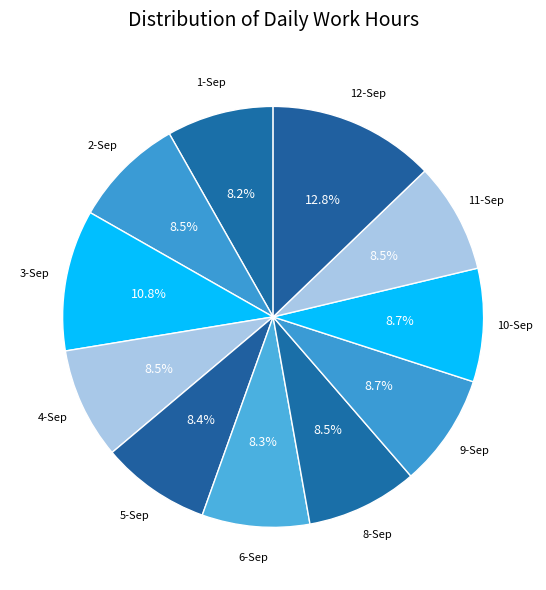

Rank the categories by value from highest to lowest.

12-Sep, 3-Sep, 10-Sep, 9-Sep, 2-Sep, 4-Sep, 8-Sep, 11-Sep, 5-Sep, 6-Sep, 1-Sep